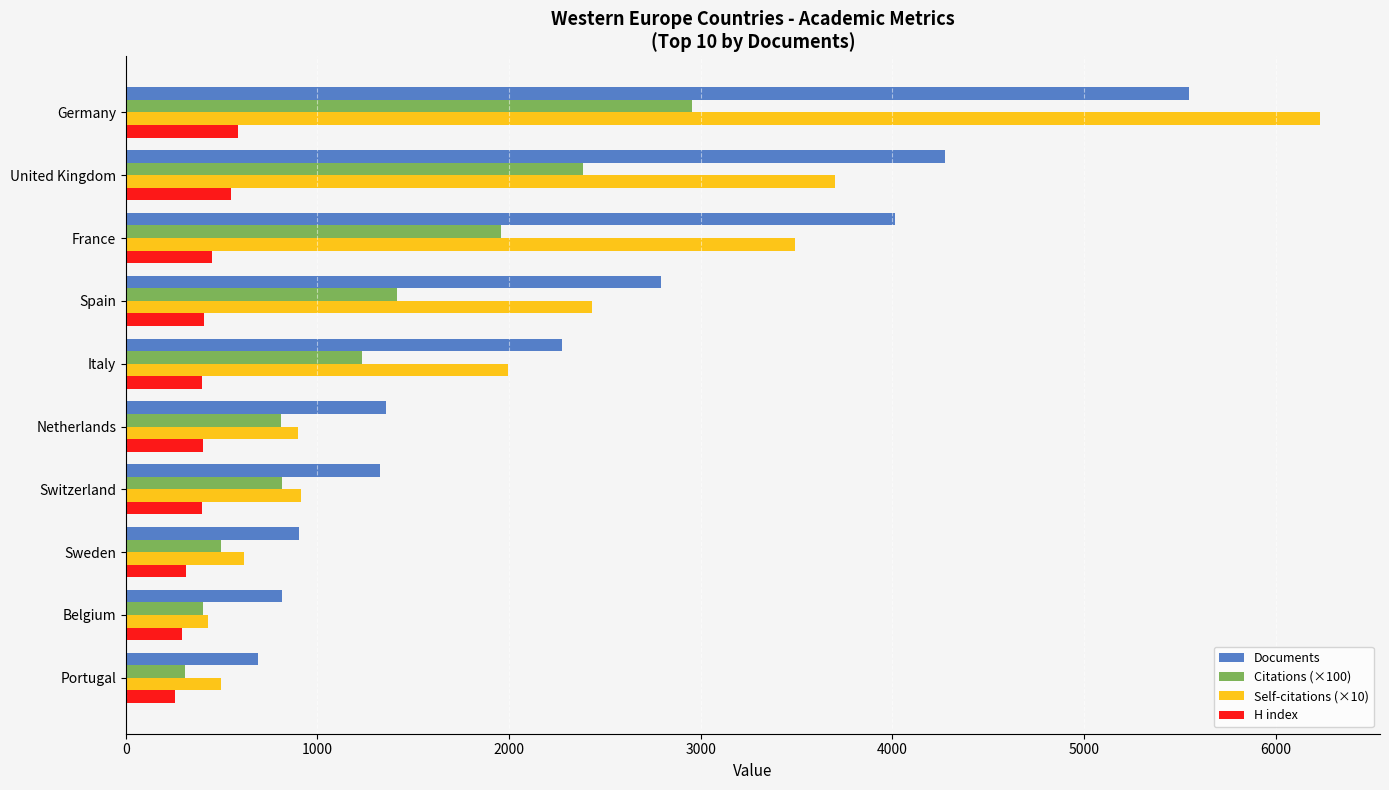

The Self-citations (×10) series shows 495.0 at Portugal. True or false?

True